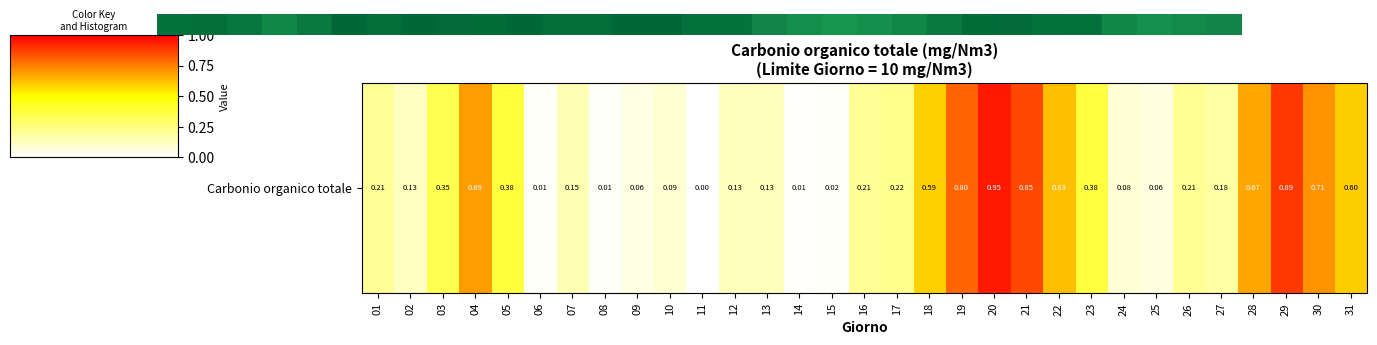

List the labels in order of value, smallest first.

11, 14, 08, 06, 15, 09, 25, 24, 10, 02, 12, 13, 07, 27, 01, 16, 26, 17, 03, 23, 05, 18, 31, 22, 28, 04, 30, 19, 21, 29, 20